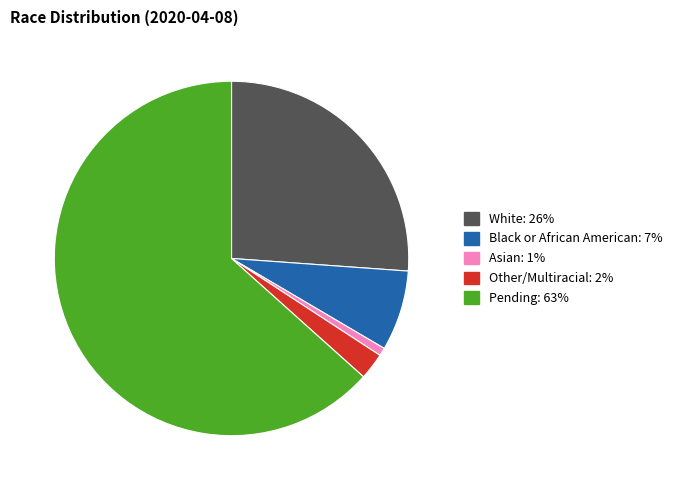

Rank the categories by value from highest to lowest.

Pending, White, Black or African American, Other/Multiracial, Asian